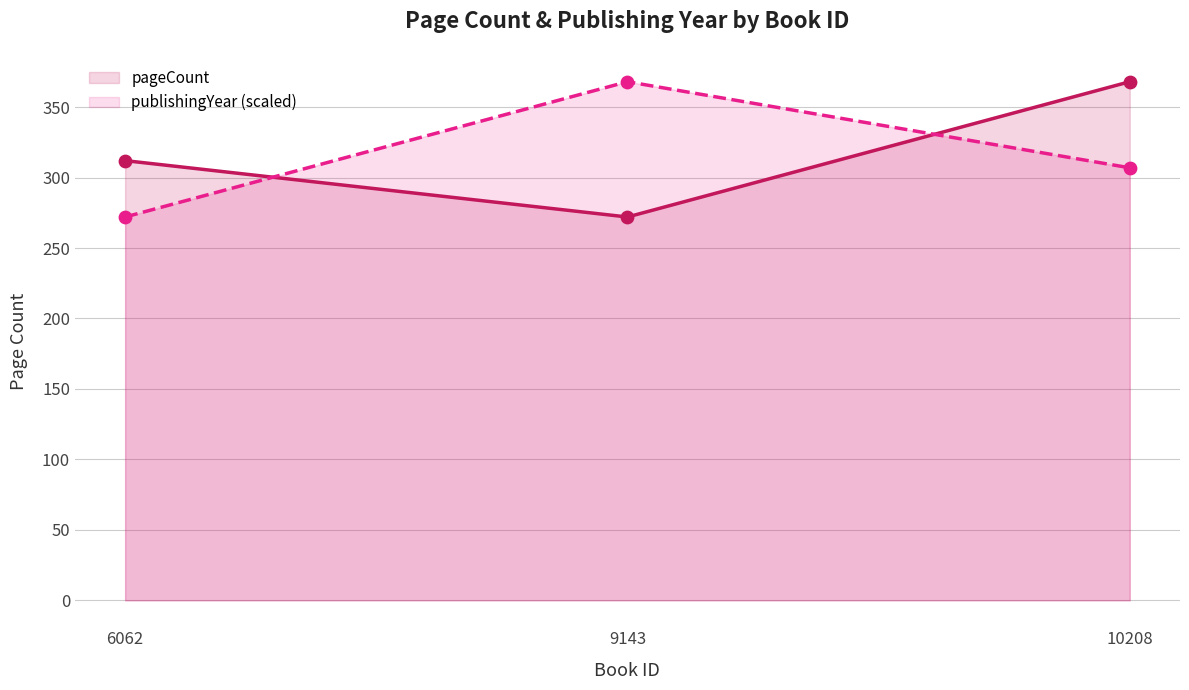

At how many categories does at least one series exceed 329?

2